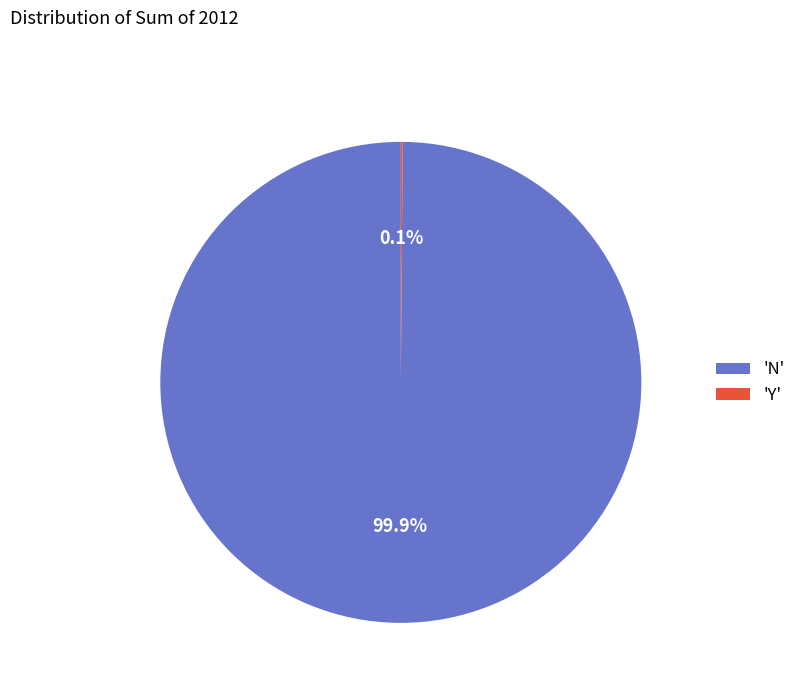

Which category has the biggest portion of the pie?

'N'